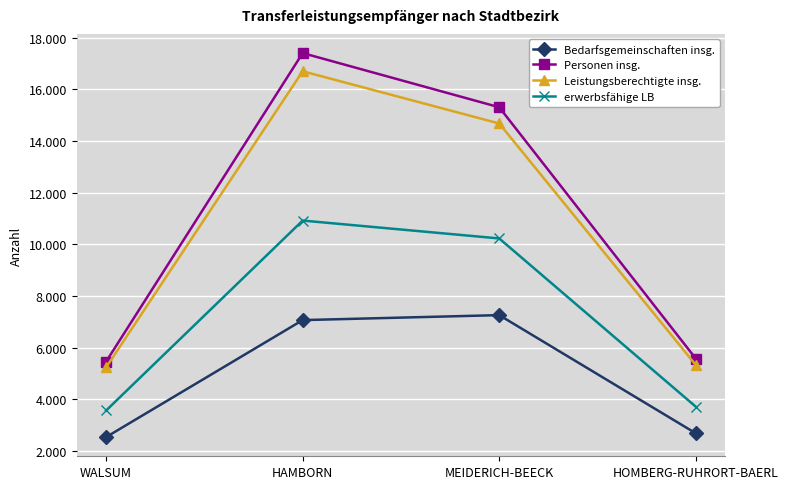

True or false: Leistungsberechtigte insg. and erwerbsfähige LB intersect in this chart.

False